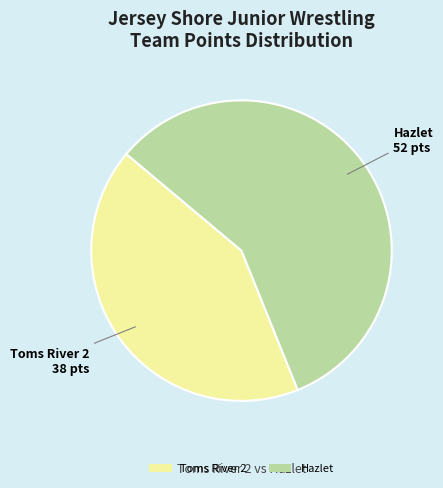

Does Hazlet represent more than half of the total?

Yes